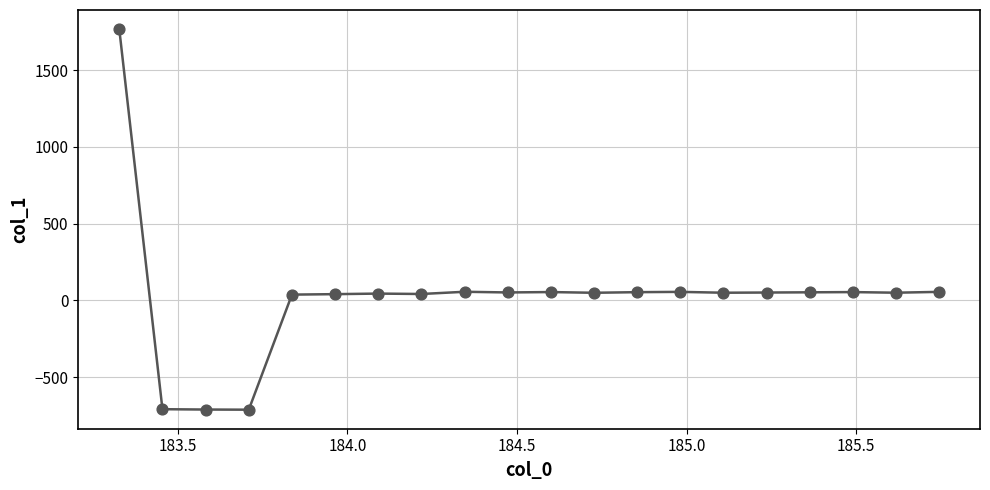

What is the range of Y values (max minus min)?

2479.6